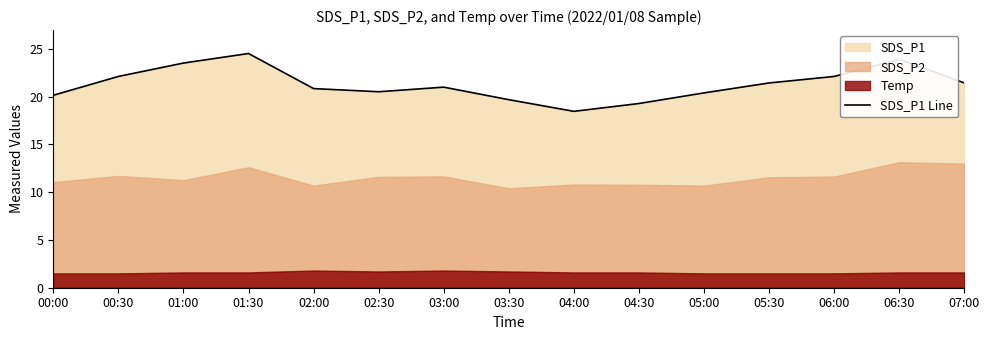

At which category does the chart reach its peak across all series?

01:30